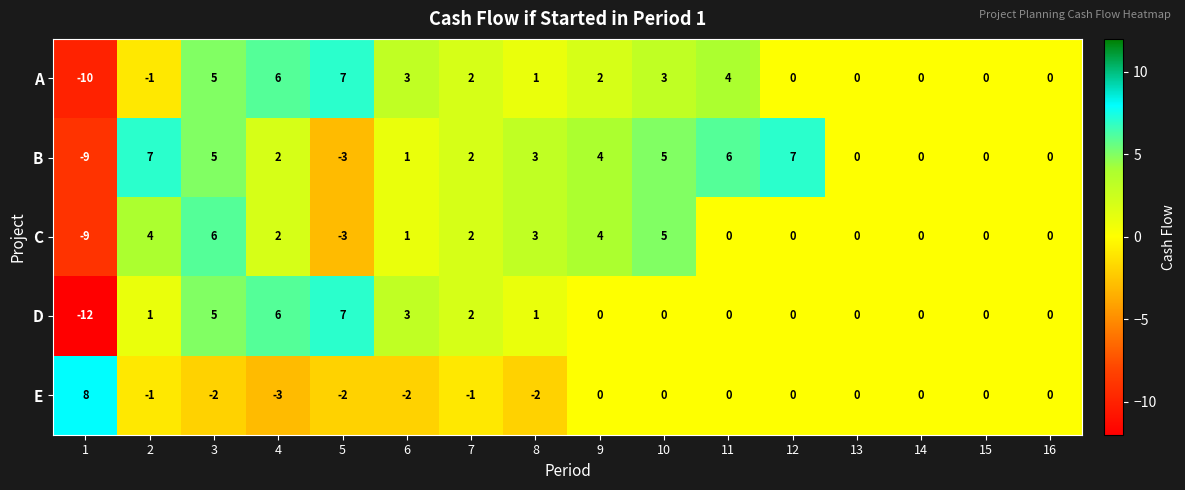

What is the highest value of the B series?

7